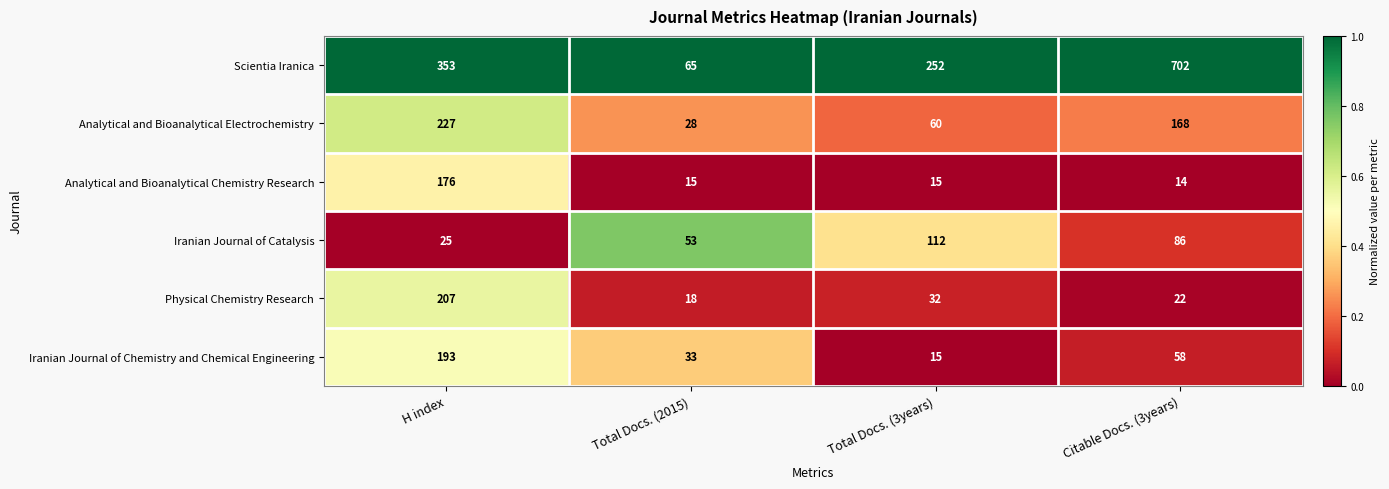

Where is Analytical and Bioanalytical Electrochemistry nearest to the value 127?

Citable Docs. (3years)